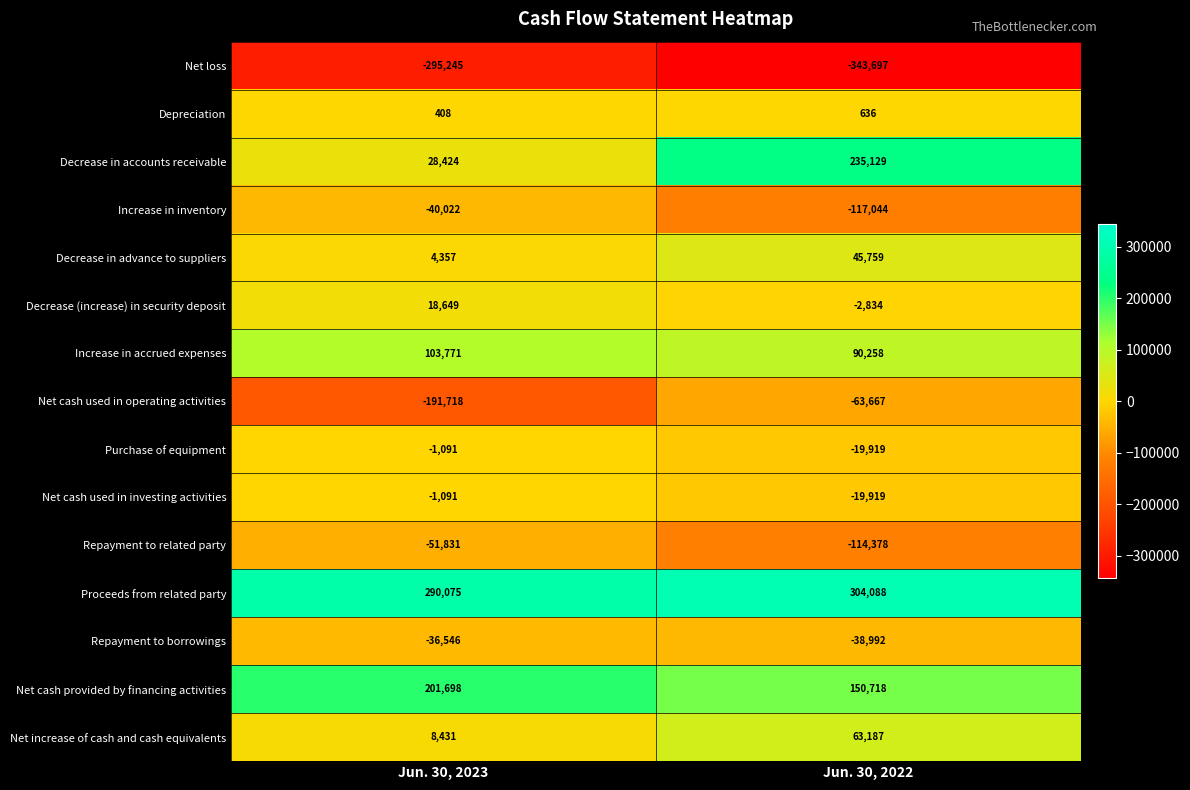

How many distinct data groups are displayed?

15